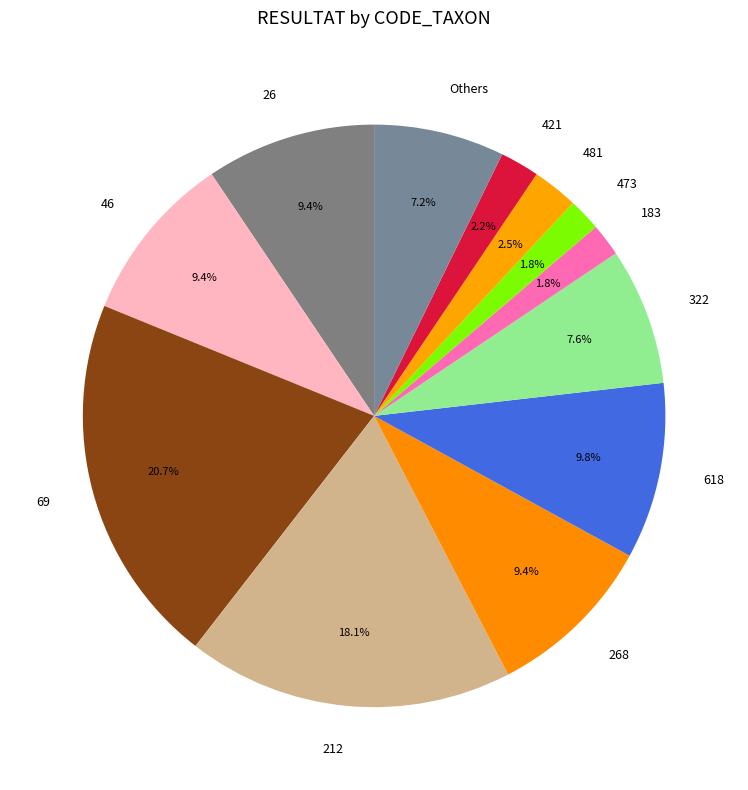

Is Others the majority of the pie?

No